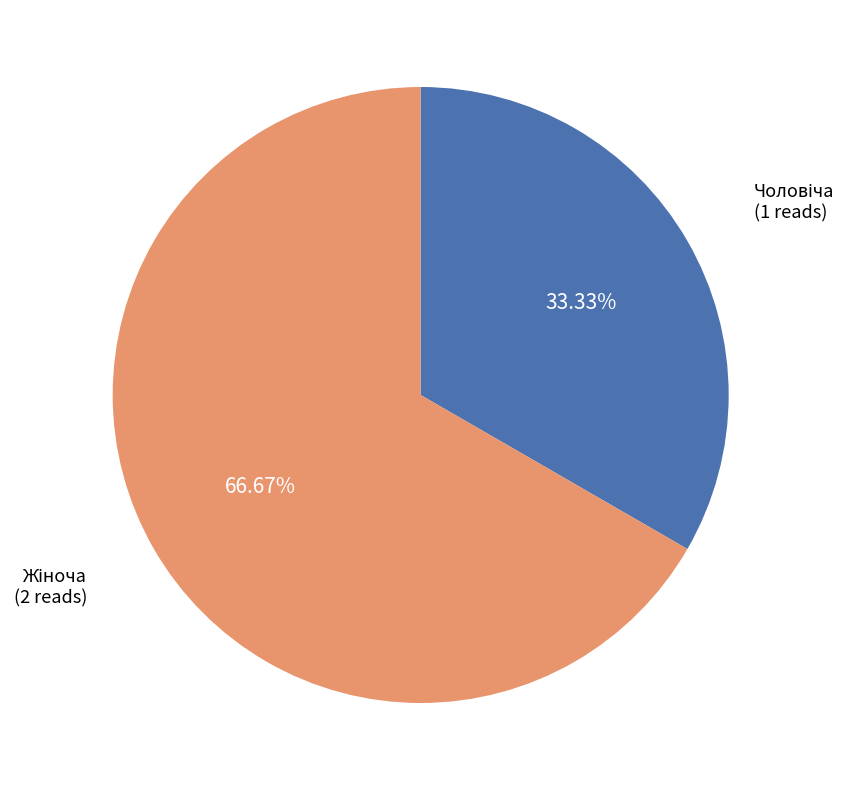

Is there any slice that represents more than half of the pie?

Yes